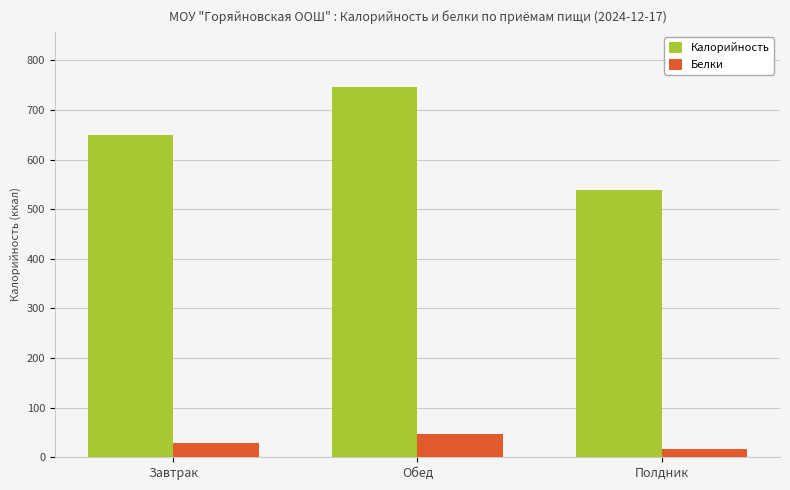

What value does the Калорийность series have at Обед?

745.8